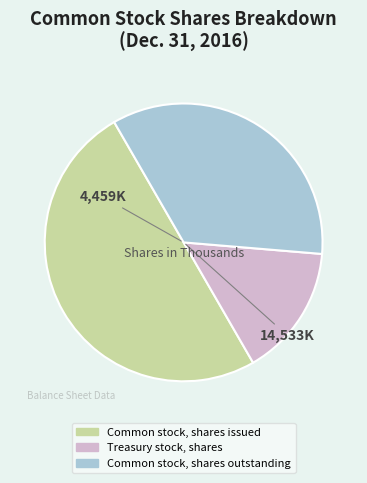

Rank the categories by value from lowest to highest.

Treasury stock, shares, Common stock, shares outstanding, Common stock, shares issued